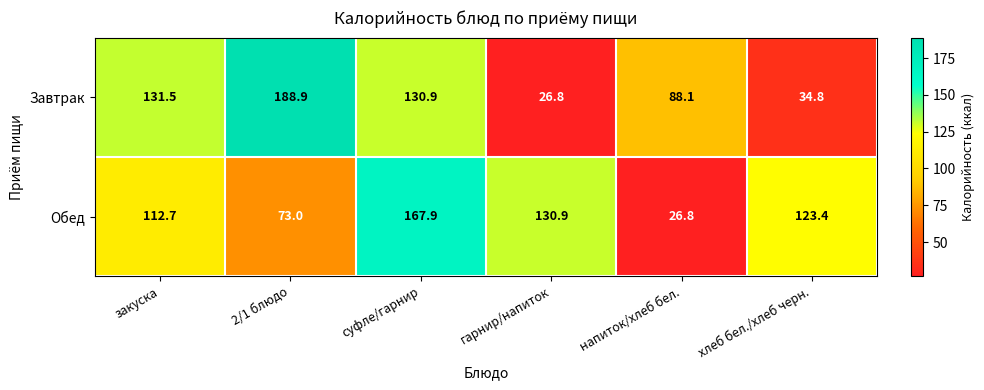

What is the sum of all Обед values?

634.7